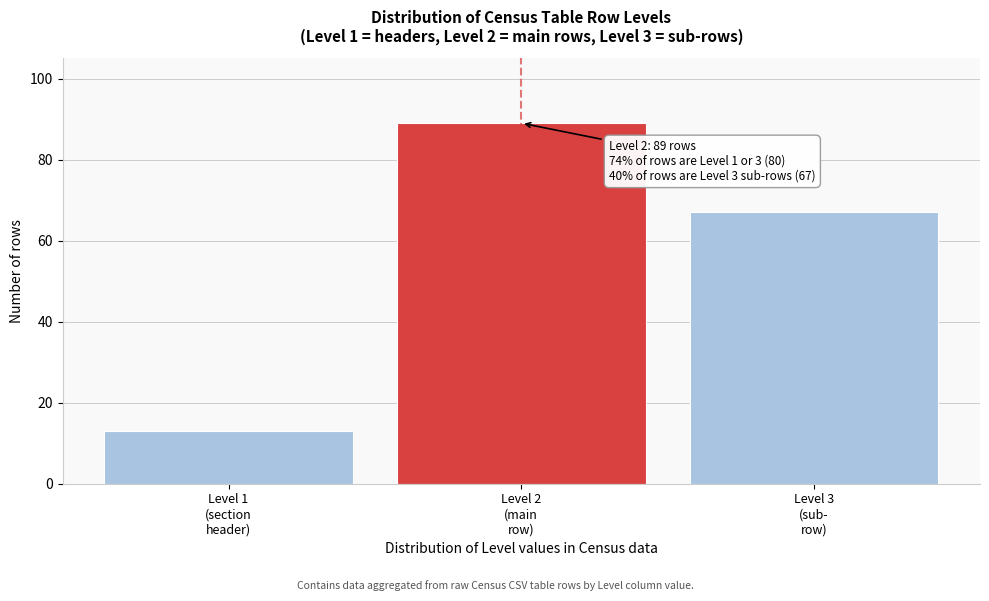

Reading right to left, what are all the values shown in this chart?

67	89	13